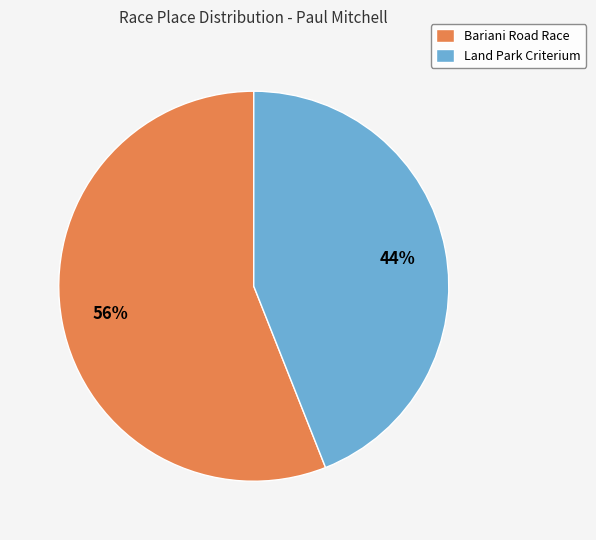

The Land Park Criterium slice represents 55% of the pie. True or false?

False